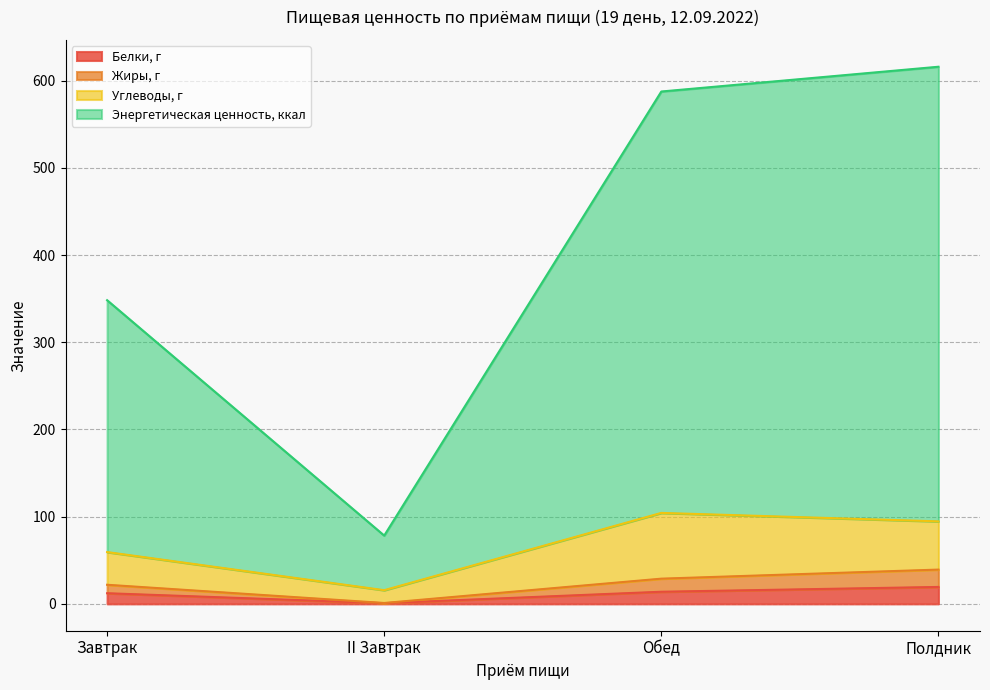

Is it true that Белки, г equals 4.0 at Завтрак?

False